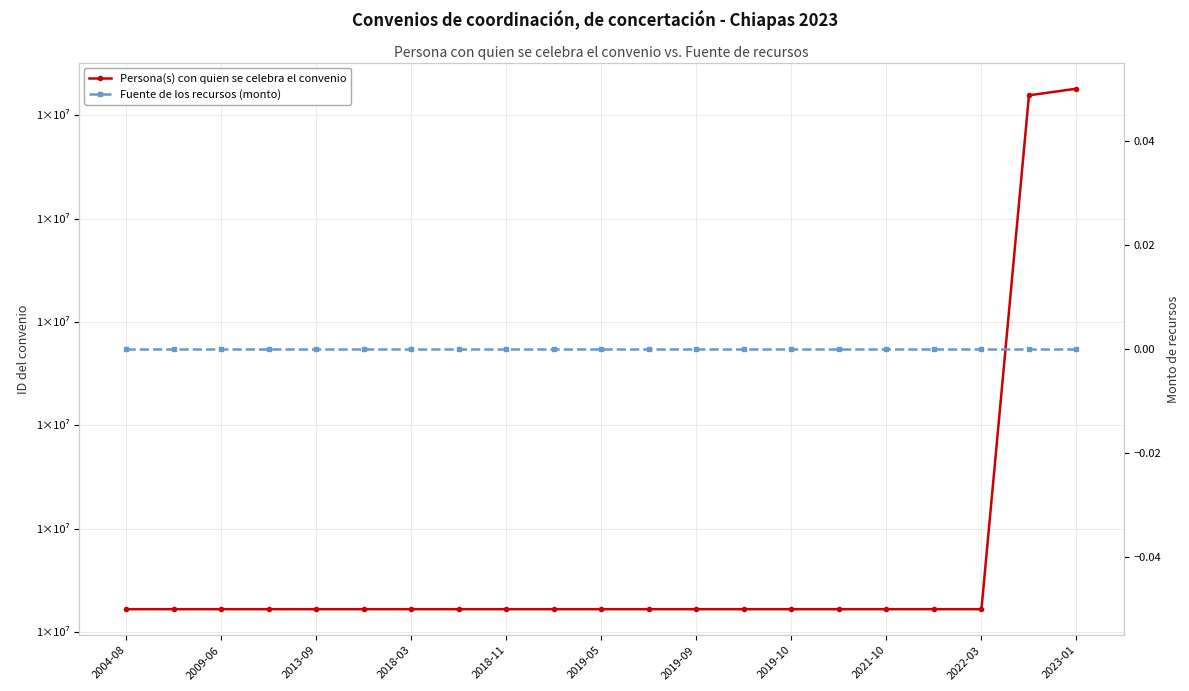

The Fuente de los recursos (monto) series shows 0 at 2019-05. True or false?

True